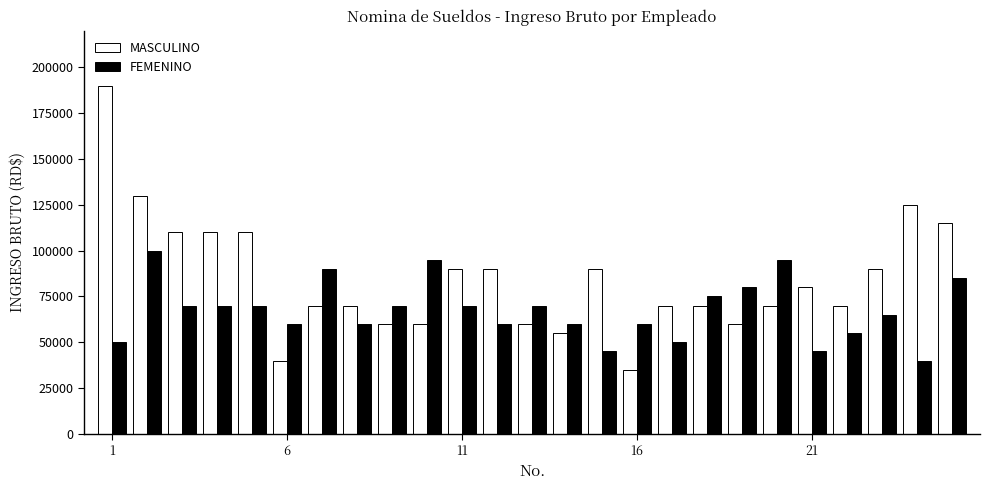

What is the average value of the MASCULINO series?

84800